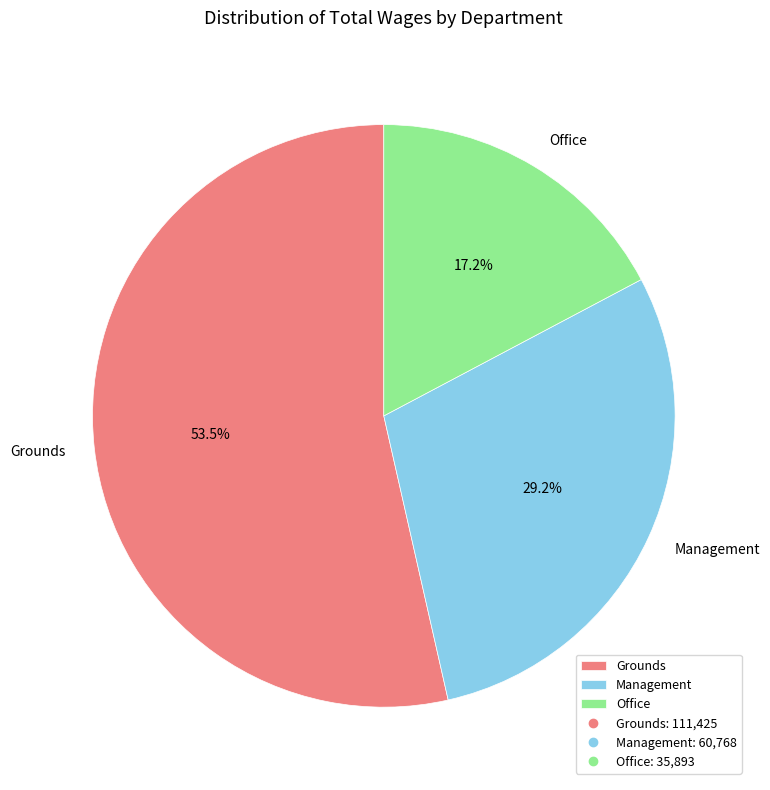

Which has a higher value, Grounds or Office?

Grounds